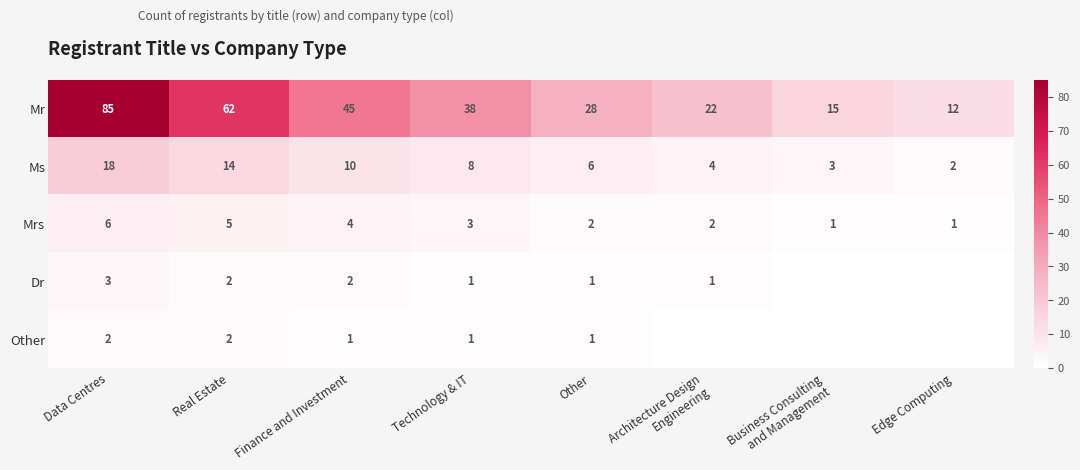

Count the number of data series in this chart.

5